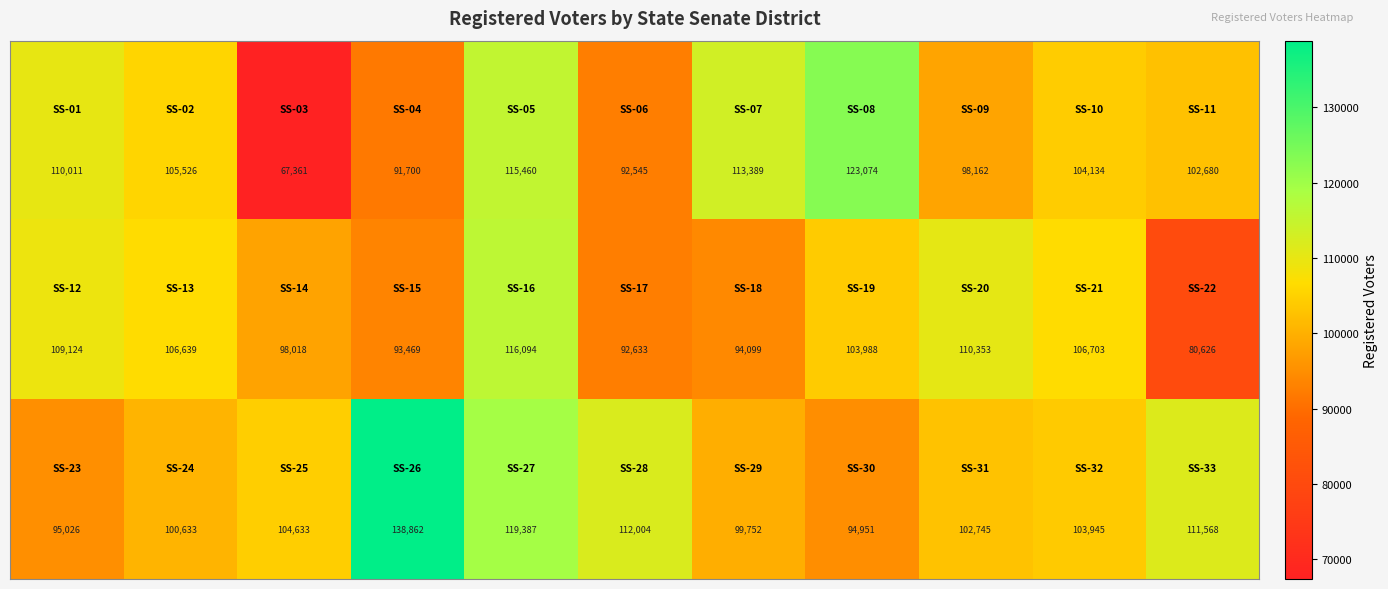

What is the smallest value displayed?

67361